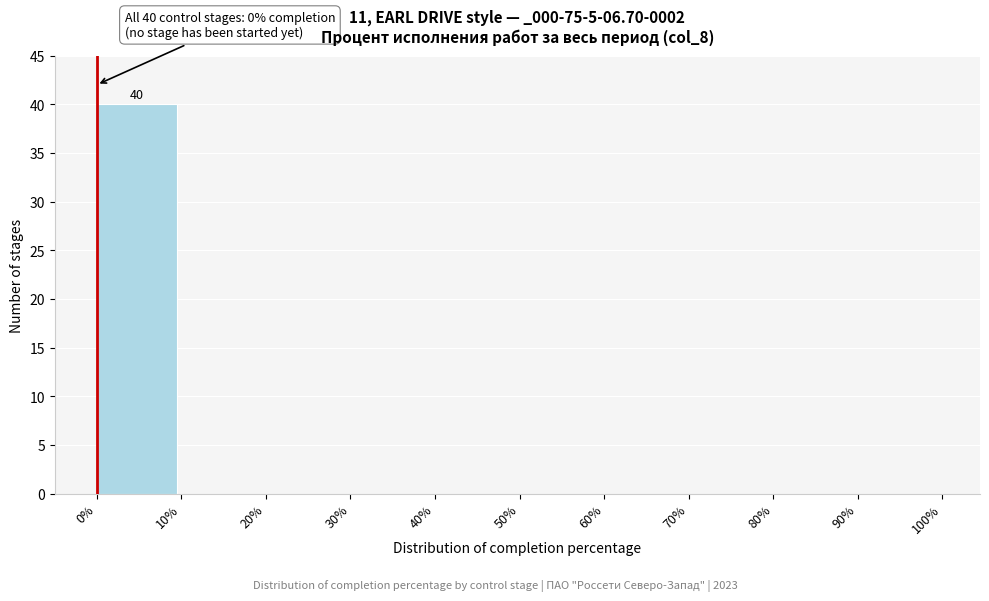

Over which range of the x-axis is the bar tallest?

0% to 10%